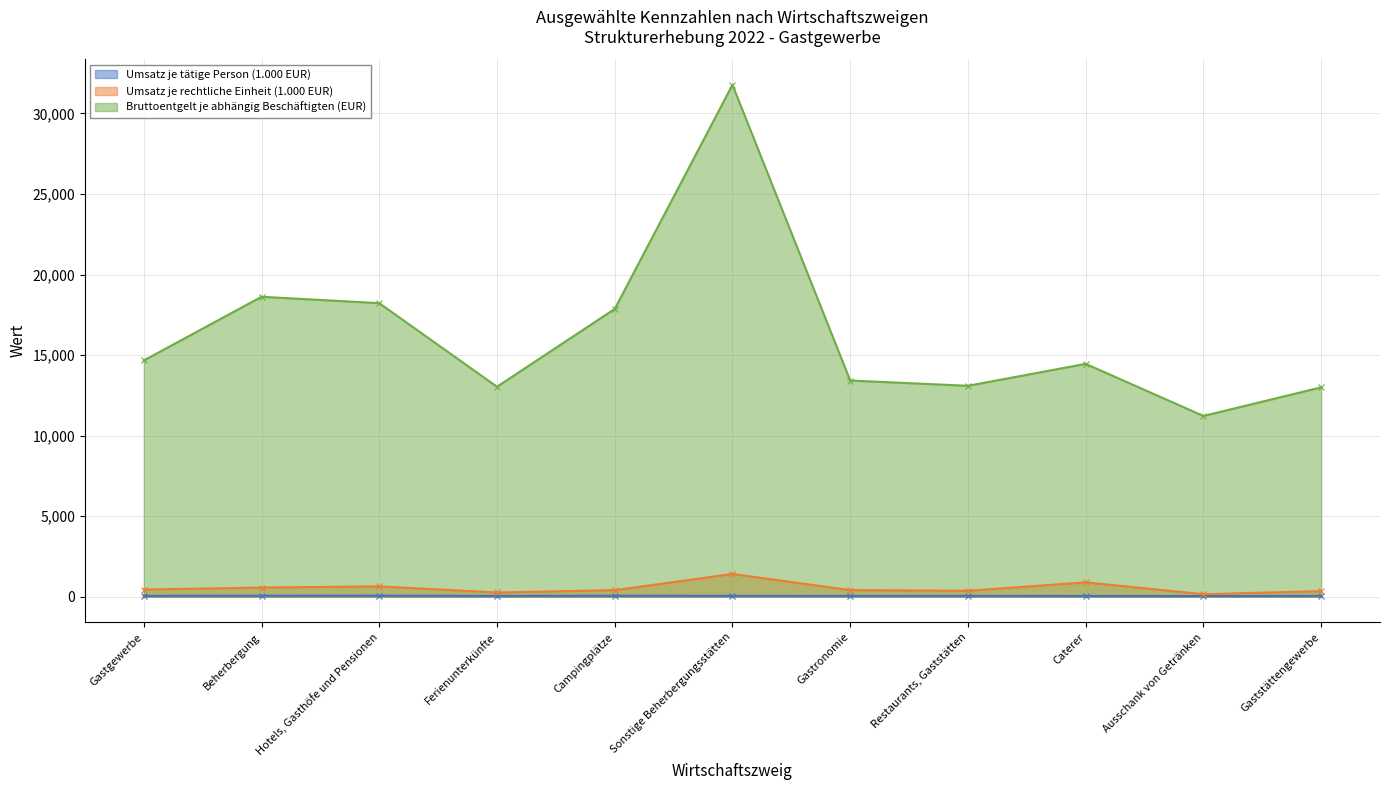

At which category does the chart reach its peak across all series?

Sonstige Beherbergungsstätten